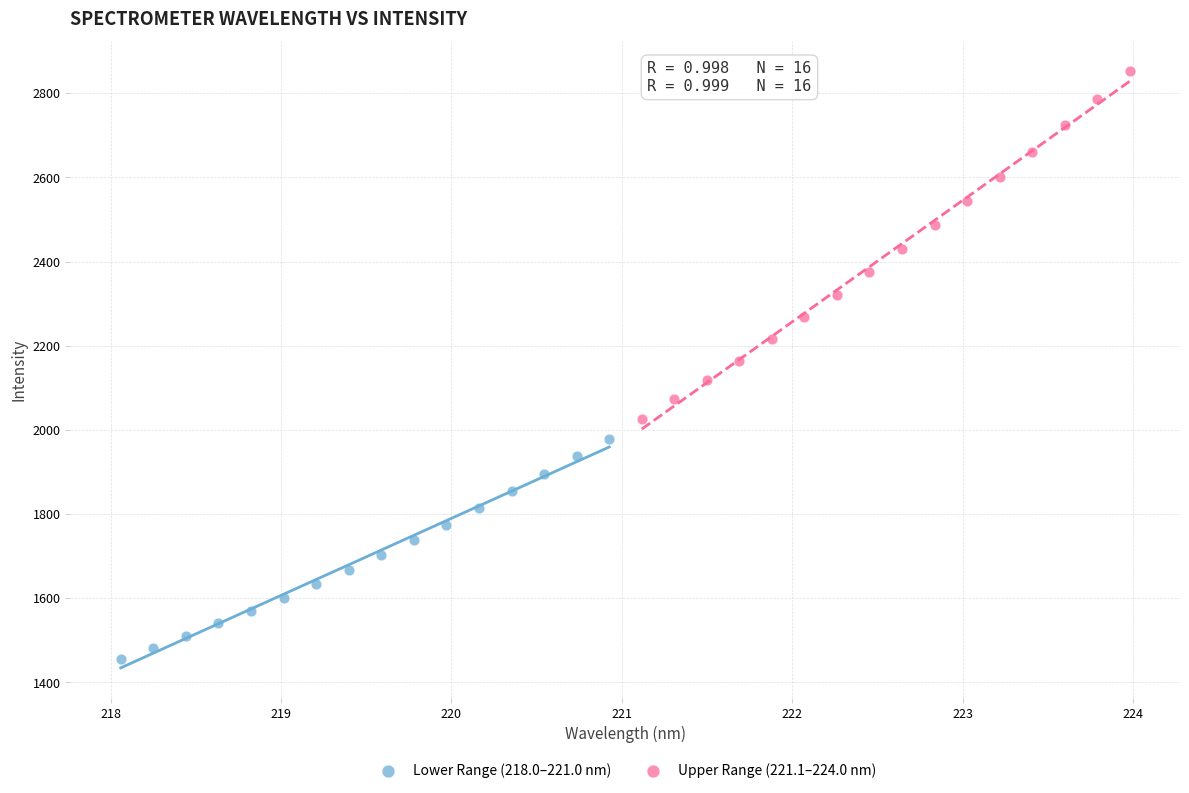

Which series reaches the maximum Y coordinate?

Upper Range (221.1–224.0 nm)